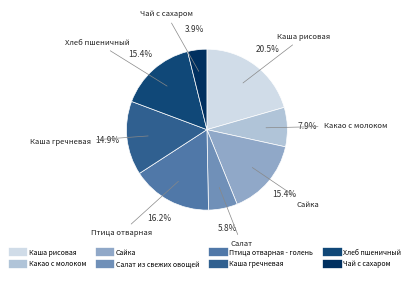

How many slices are in this pie chart?

8